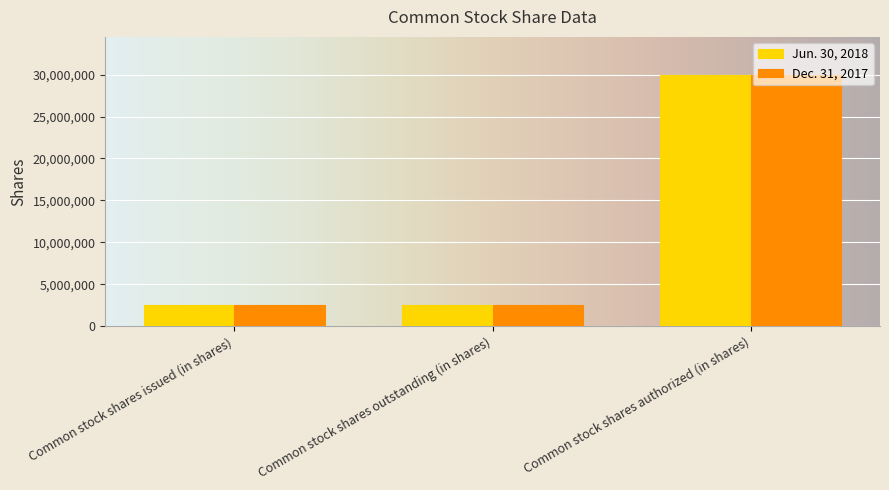

What are all the series names shown in the legend?

Jun. 30, 2018, Dec. 31, 2017